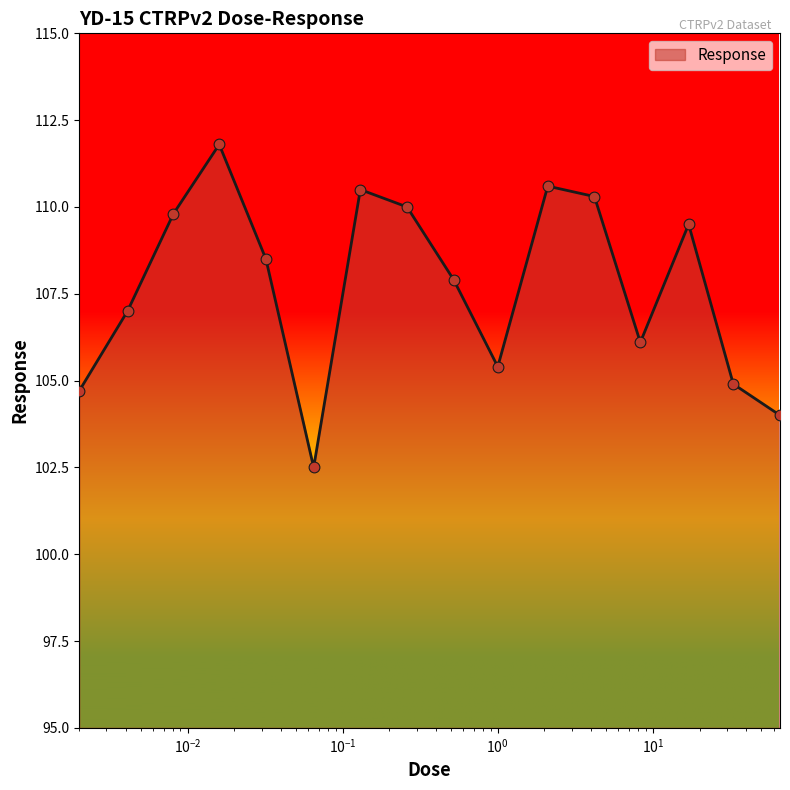

What is the maximum value shown in the chart?

111.8